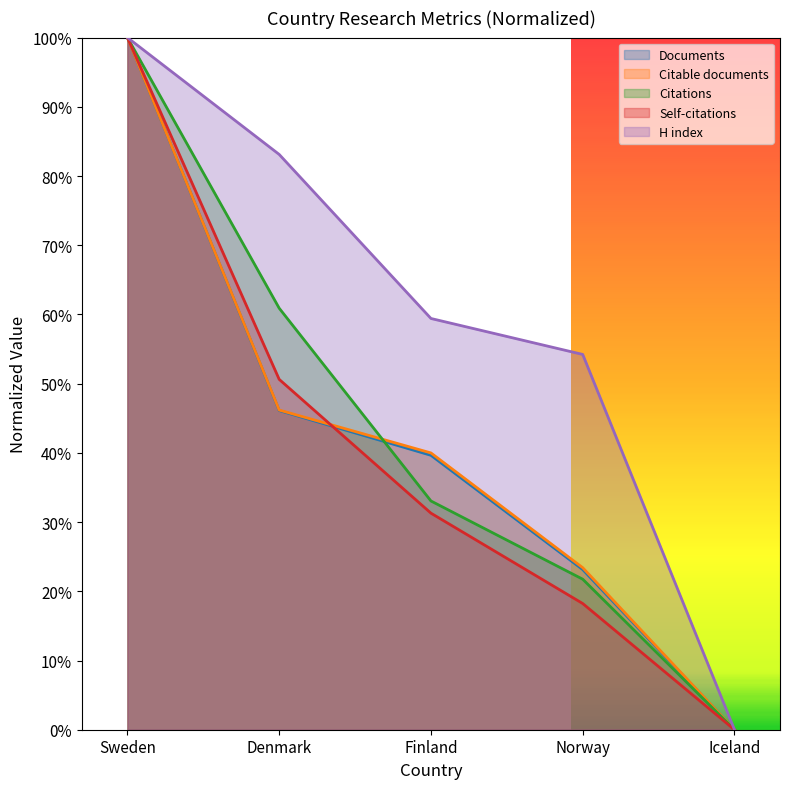

What is the sum of all Citations values?

2.2